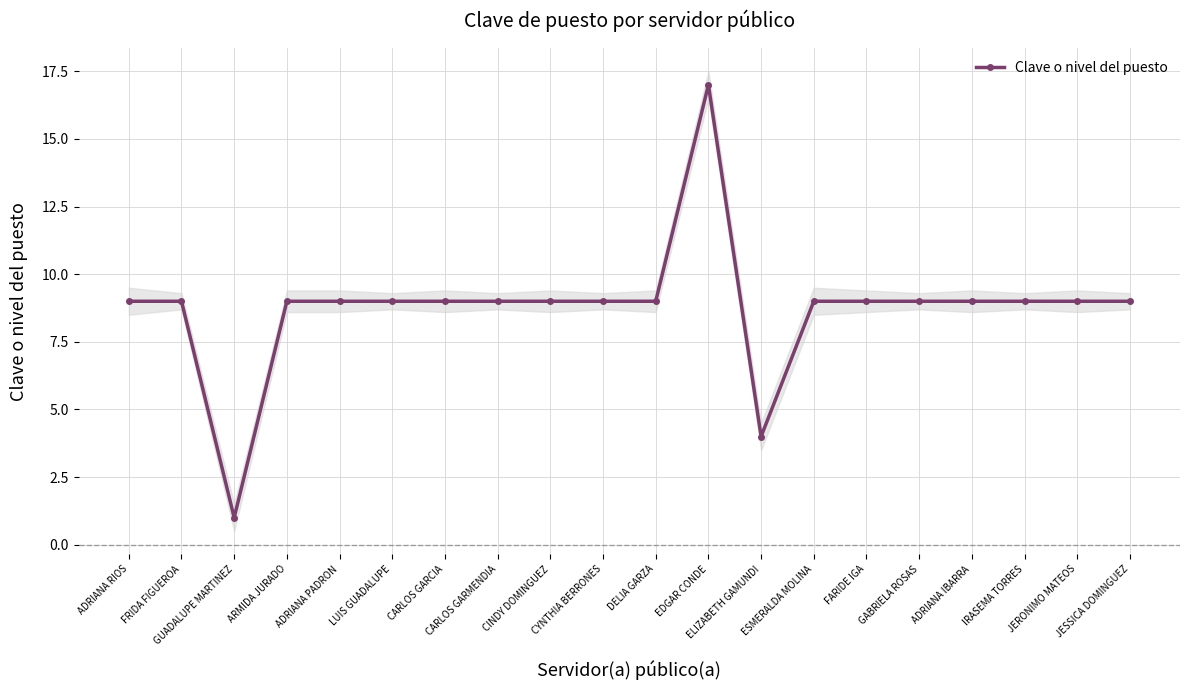

Does the chart have visible grid lines?

Yes